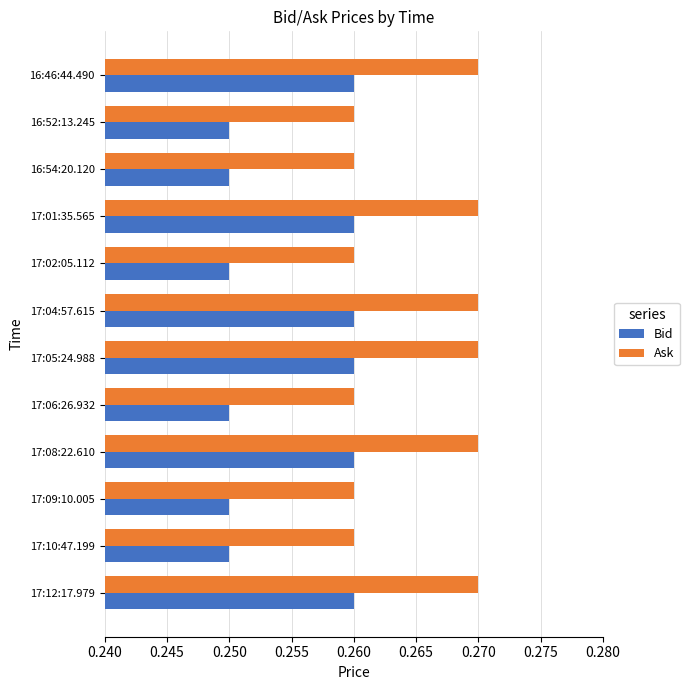

At how many categories does at least one series exceed 0?

12